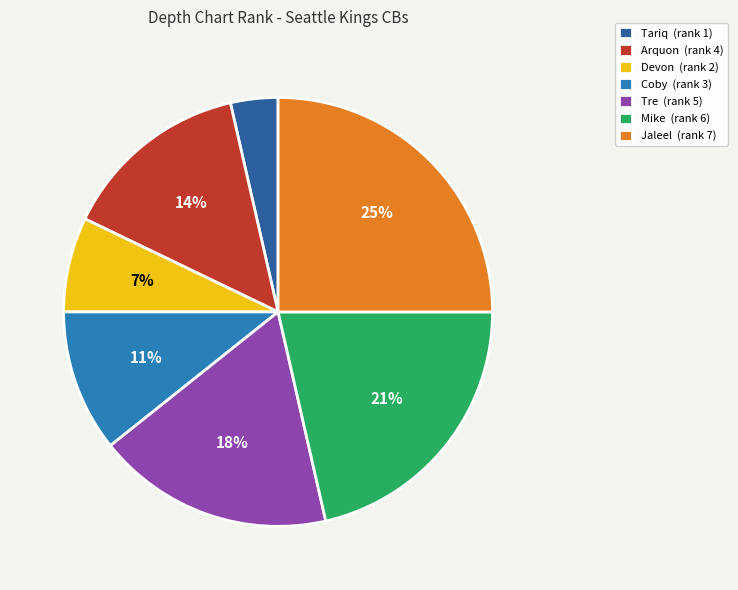

True or false: Jaleel accounts for 35% of the total.

False